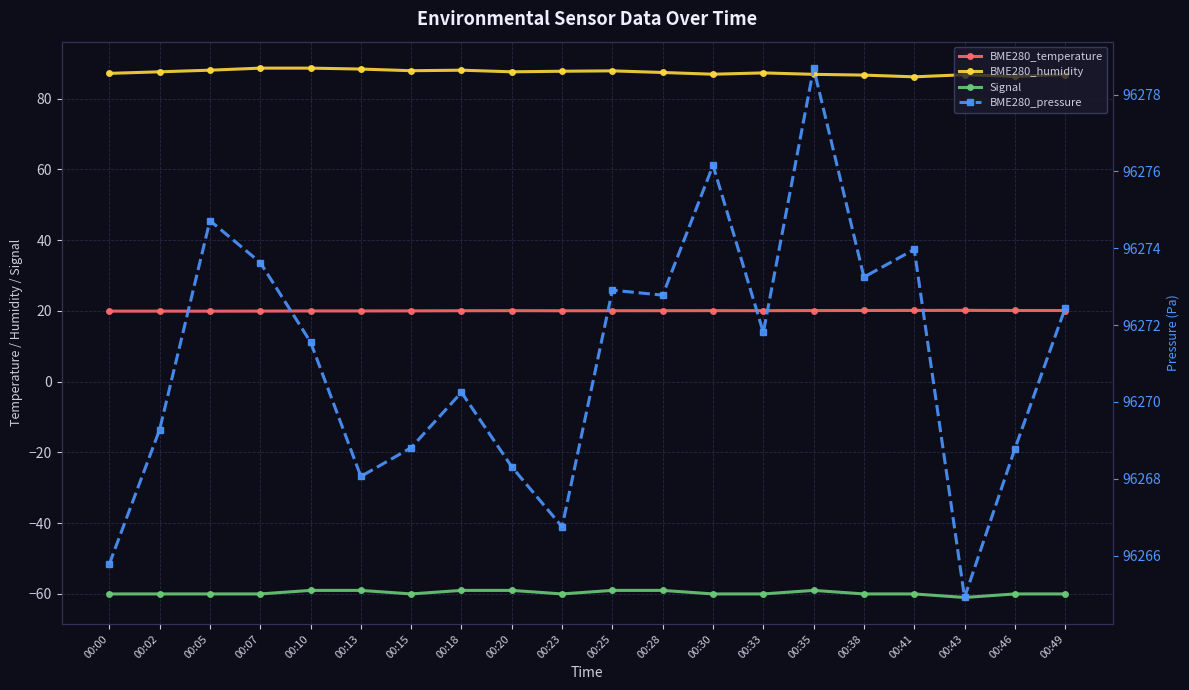

At which label does BME280_temperature reach its minimum?

00:05